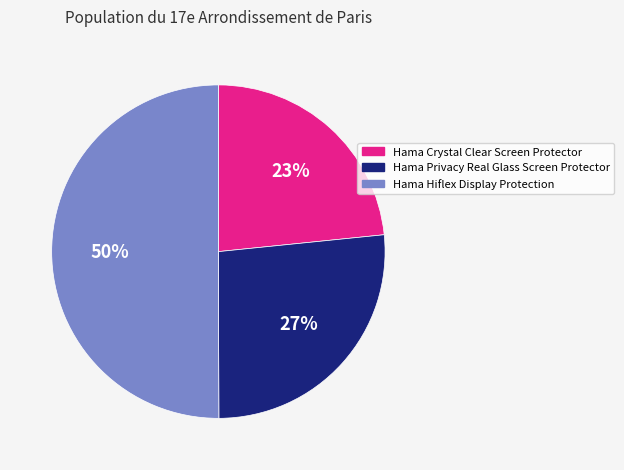

How many segments does this pie chart have?

3